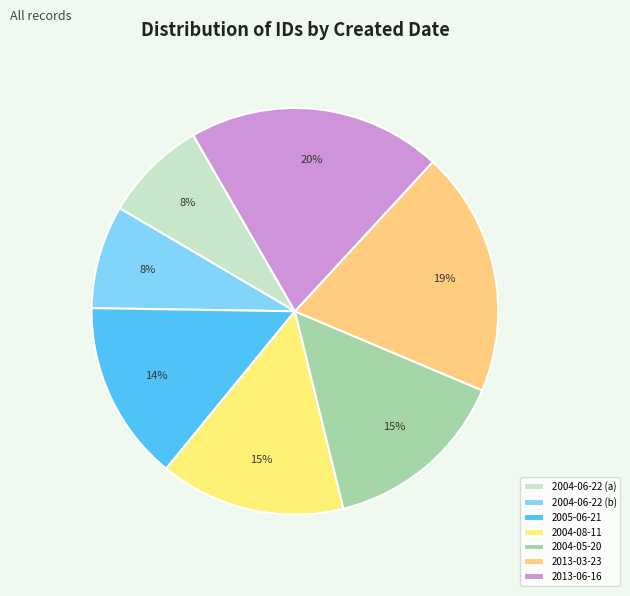

Does 2004-05-20 account for over 50% of the chart?

No